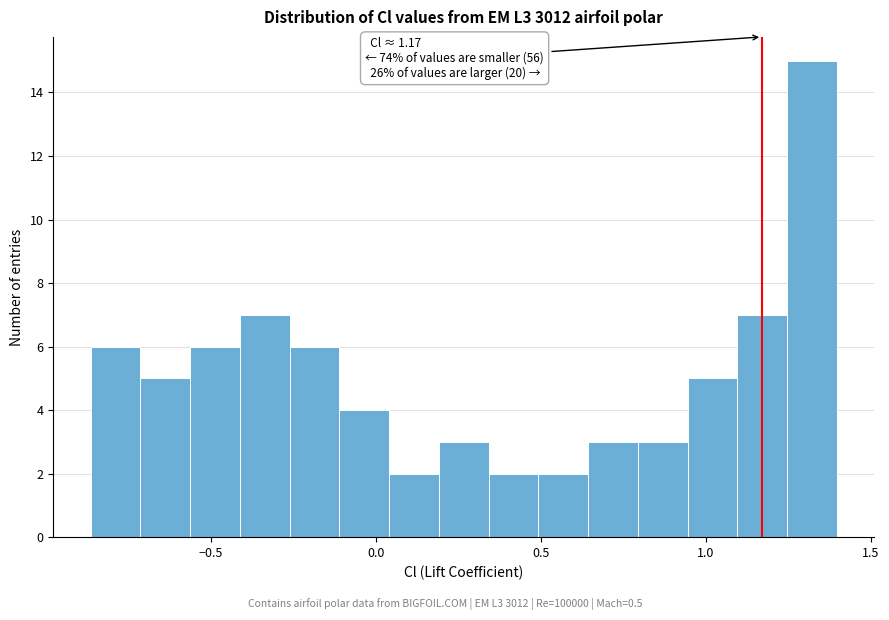

Read against the x-axis, roughly where is the centre of the tallest bar?

1.30